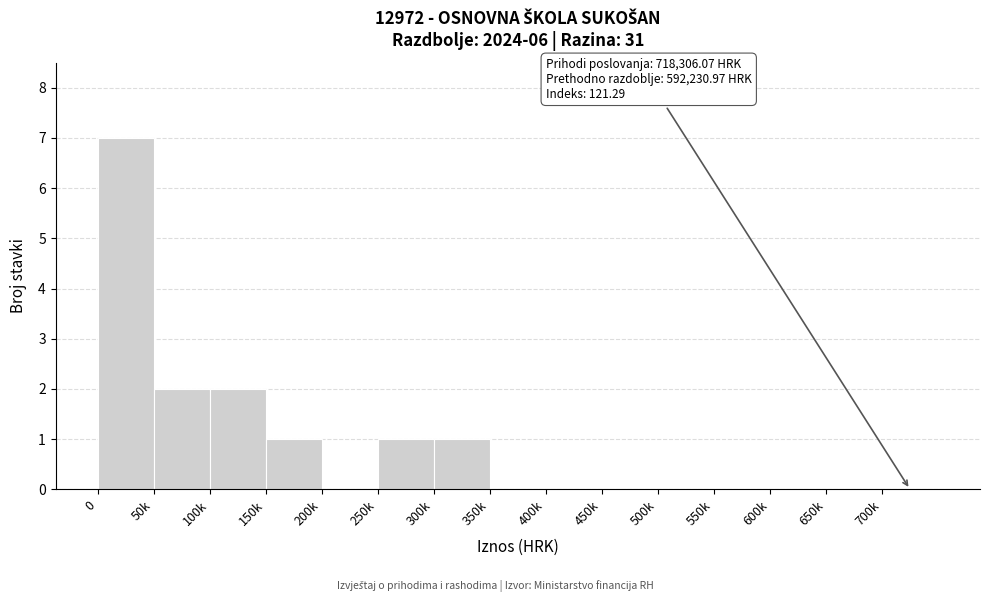

Reading left to right, what are all the values shown in this chart?

0=7	50k=2	100k=2	150k=1	200k=0	250k=1	300k=1	350k=0	400k=0	450k=0	500k=0	550k=0	600k=0	650k=0	700k=0